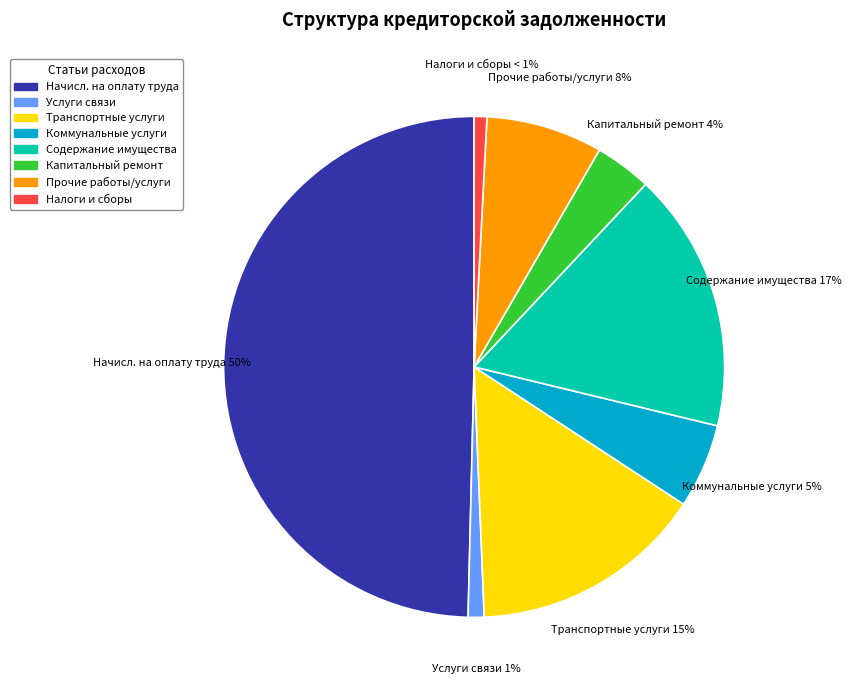

To the nearest percent, what is the difference between the largest and smallest slice percentages?

49%